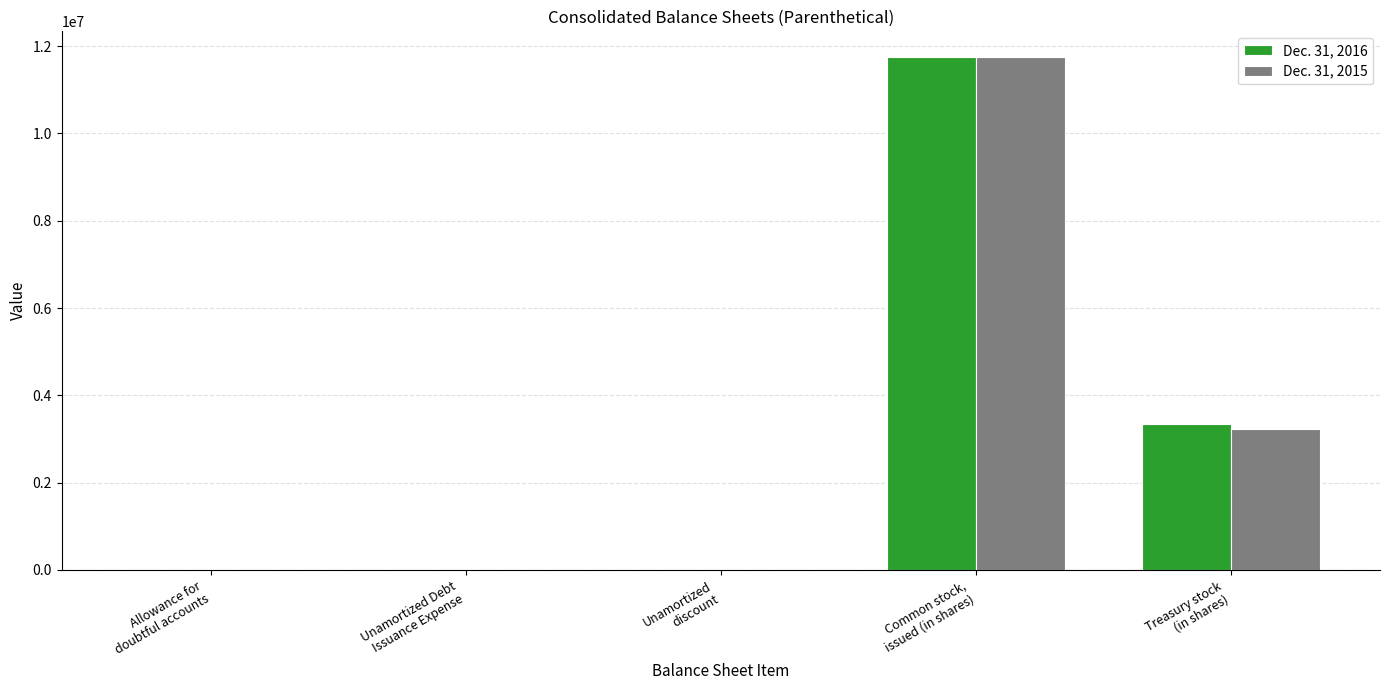

At which category does the chart reach its peak across all series?

Common stock,
issued (in shares)